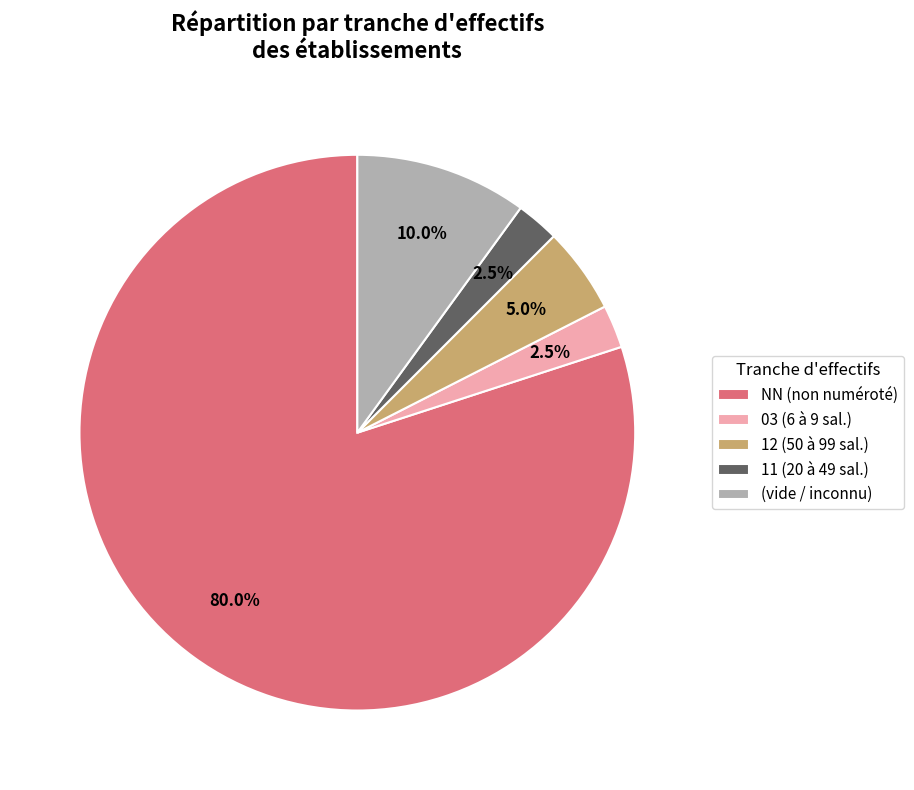

How much of the chart is everything except 03 (6 à 9 sal.)?

97.5%